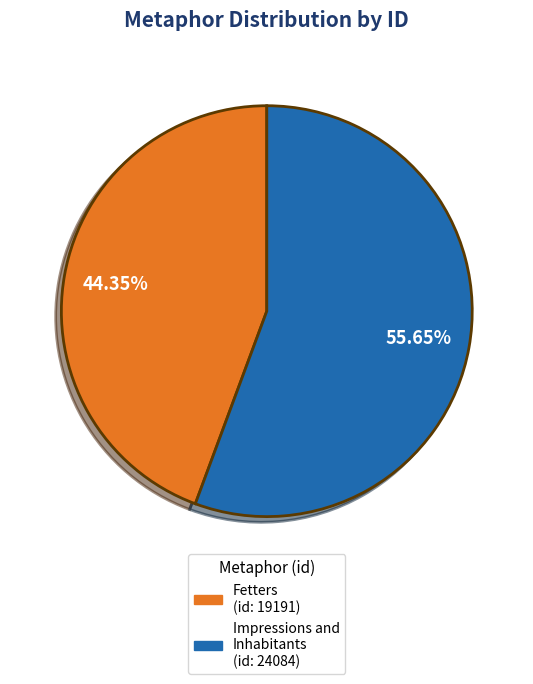

Is there a majority slice in this chart?

Yes